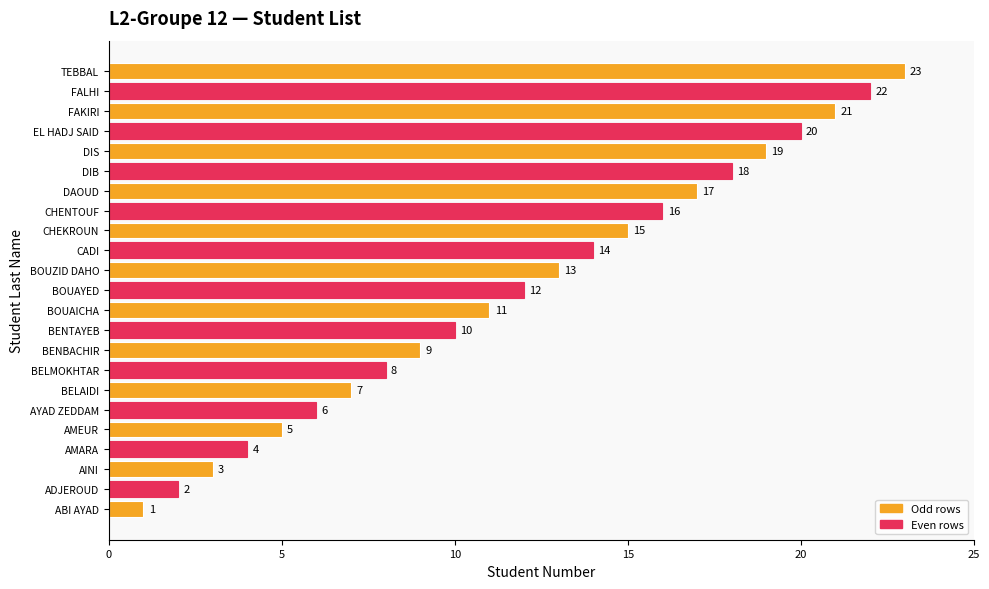

What is the greatest value displayed?

23